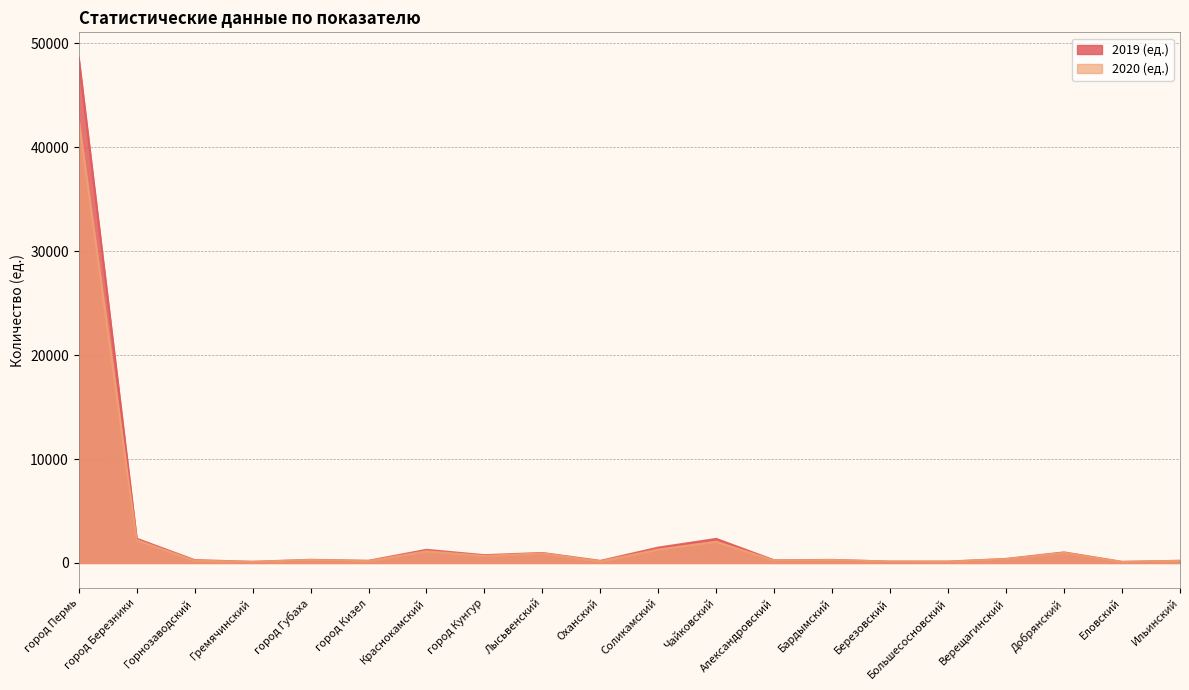

True or false: 2019 (ед.) has more than 0 interior local peaks.

True